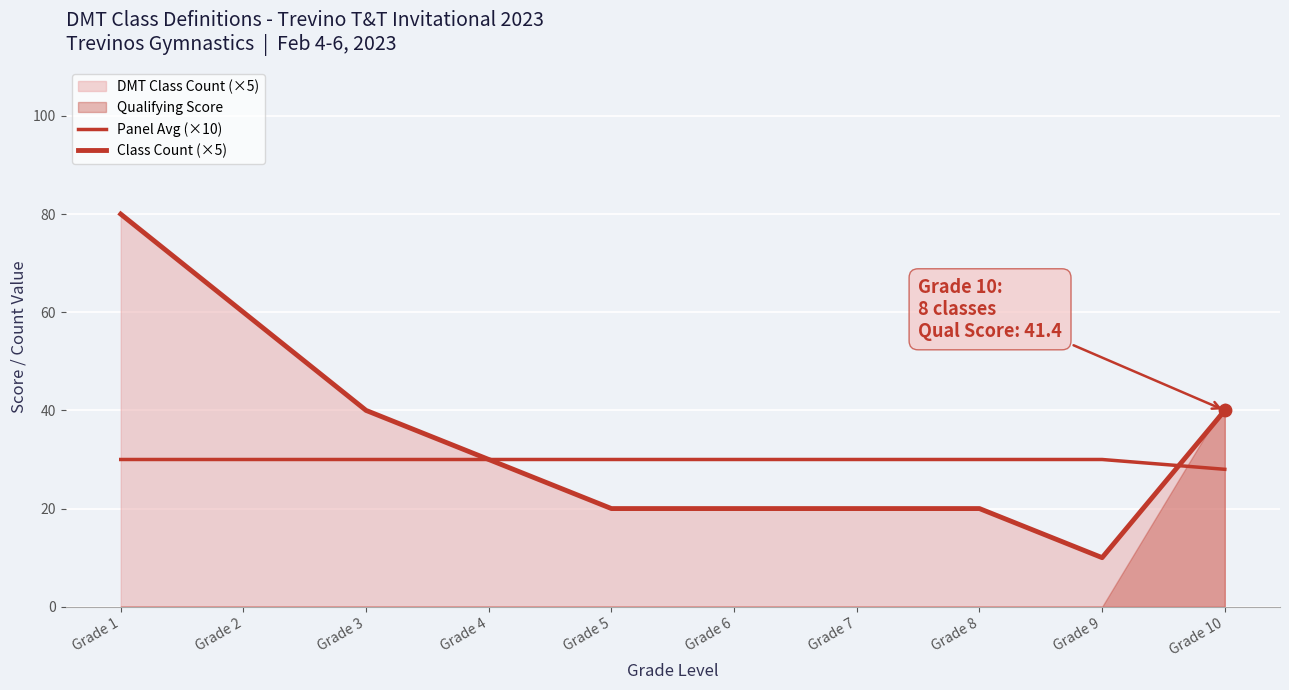

Which series reaches the maximum Y coordinate?

Class Count (×5)